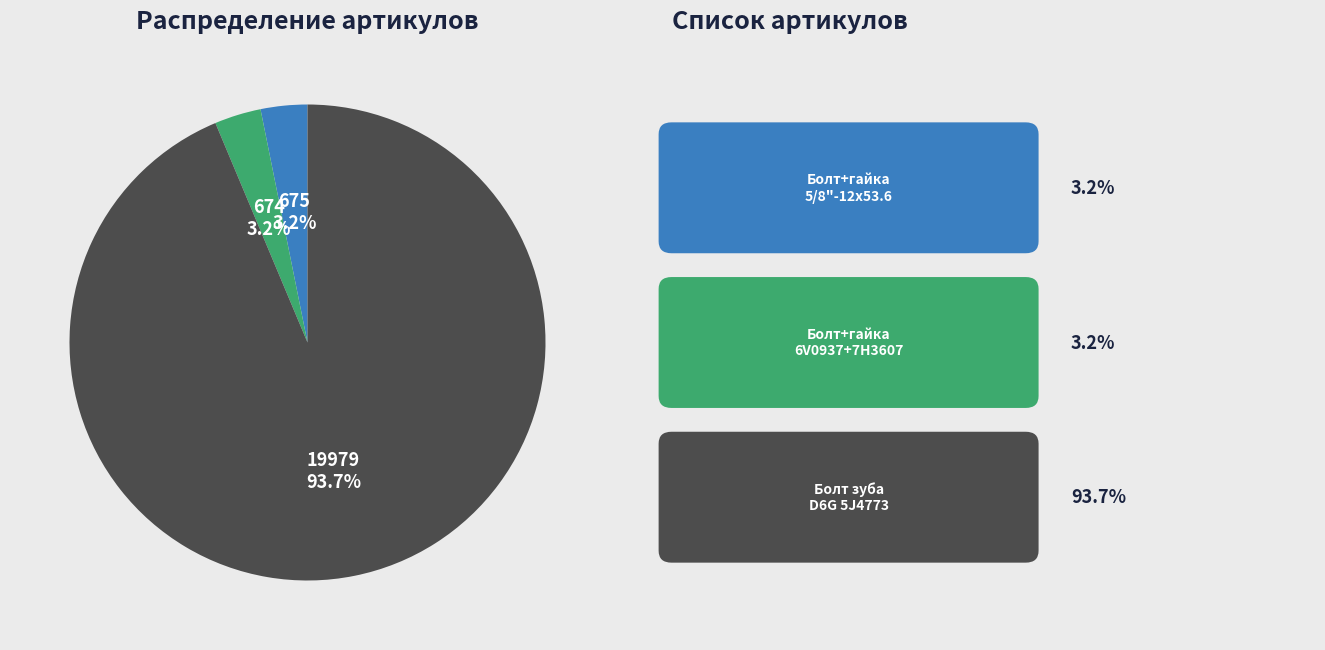

Is there a majority slice in this chart?

Yes